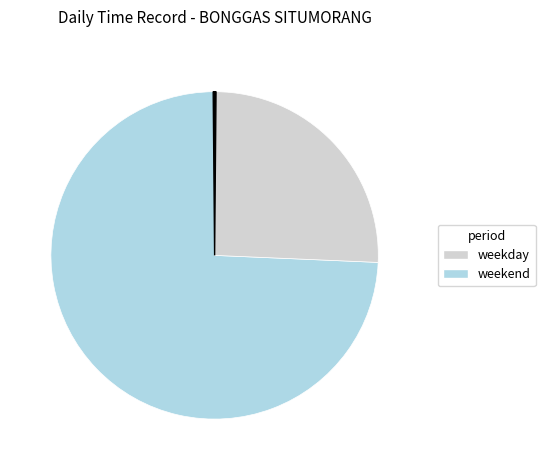

Does any single category account for the majority?

Yes